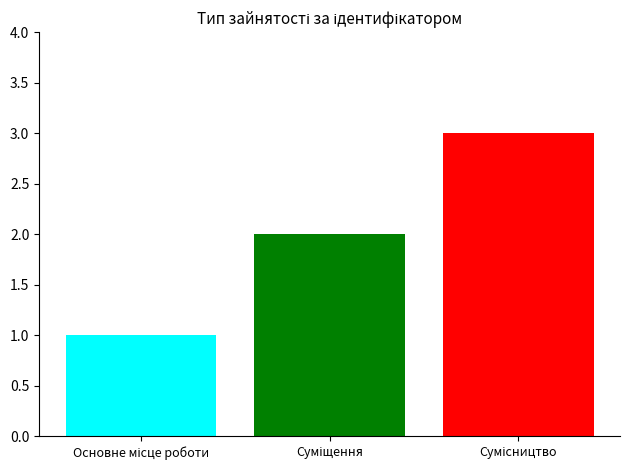

What is the greatest value displayed?

3